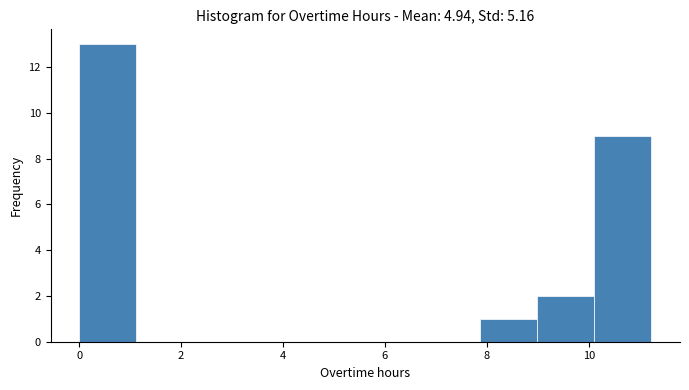

What is the height of the bar covering 0.0 to 1.2 on the x-axis? Neither the bar edges nor the heights are printed on the chart, so give them approximately, as read against the axes.

13